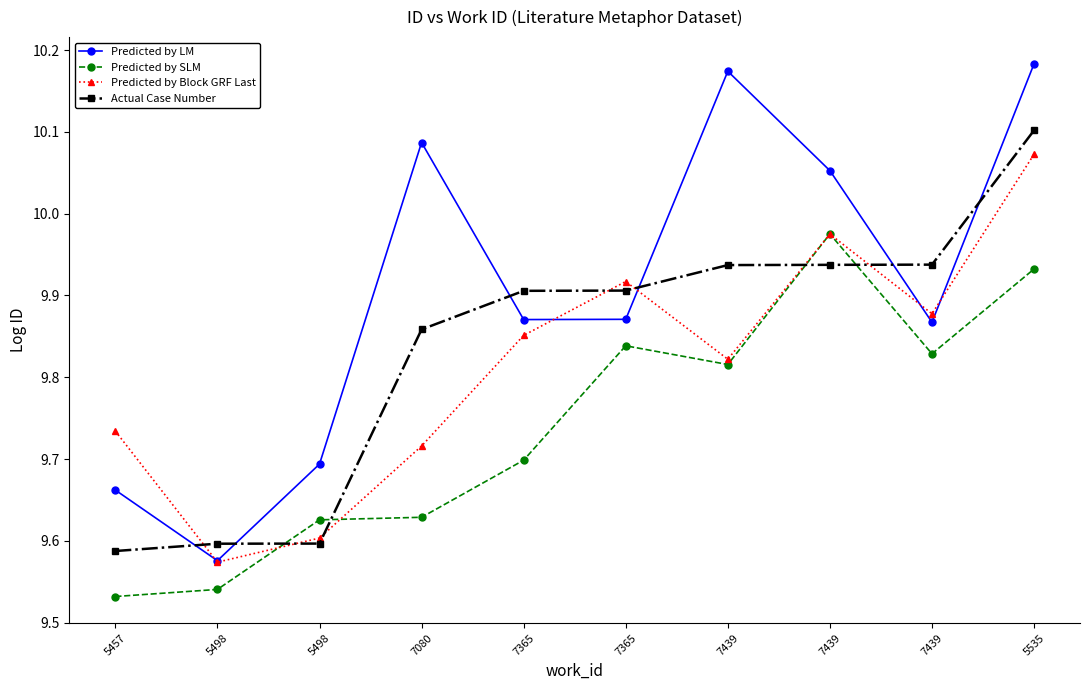

The value of Predicted by Block GRF Last at 7439 is 6.4. True or false?

False